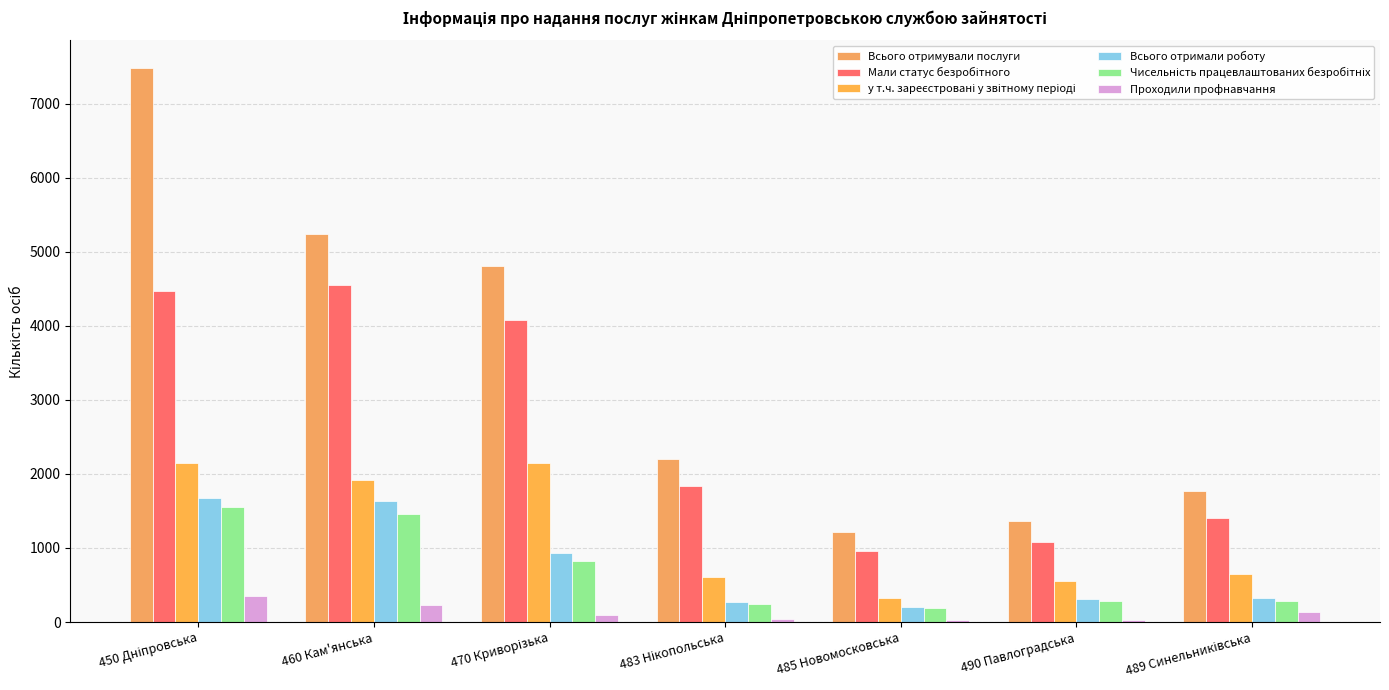

What is the difference between the maximum and minimum values in the Чисельність працевлаштованих безробітніх series?

1361